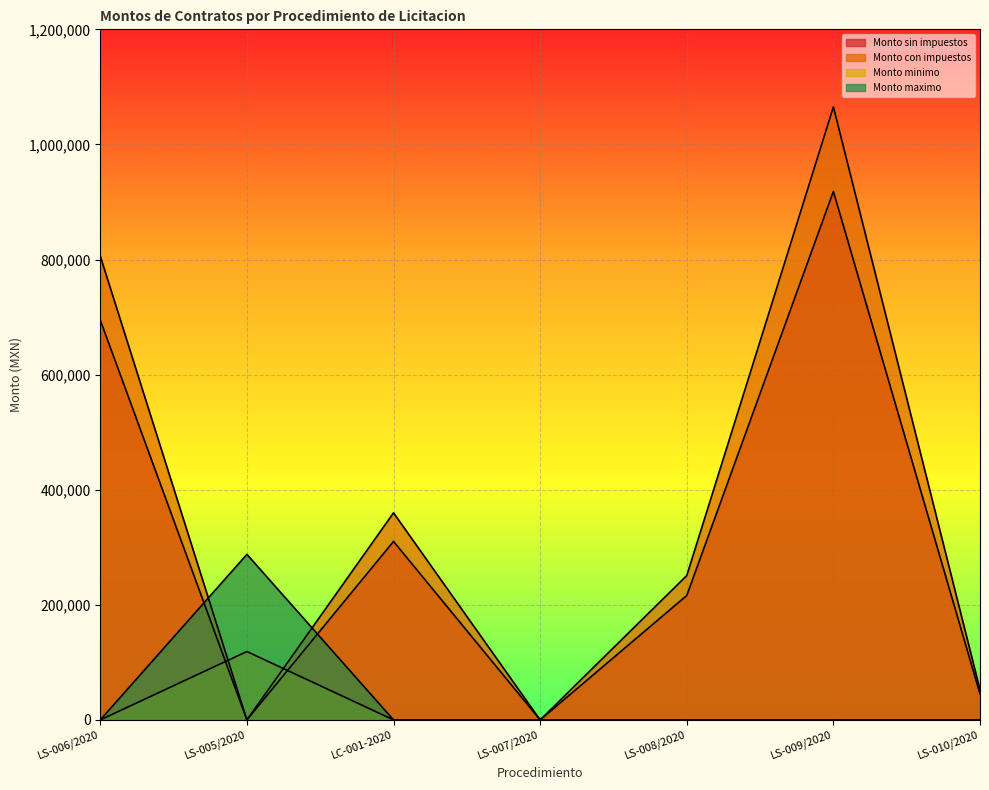

At which category does Monto sin impuestos reach its first local peak?

LC-001-2020